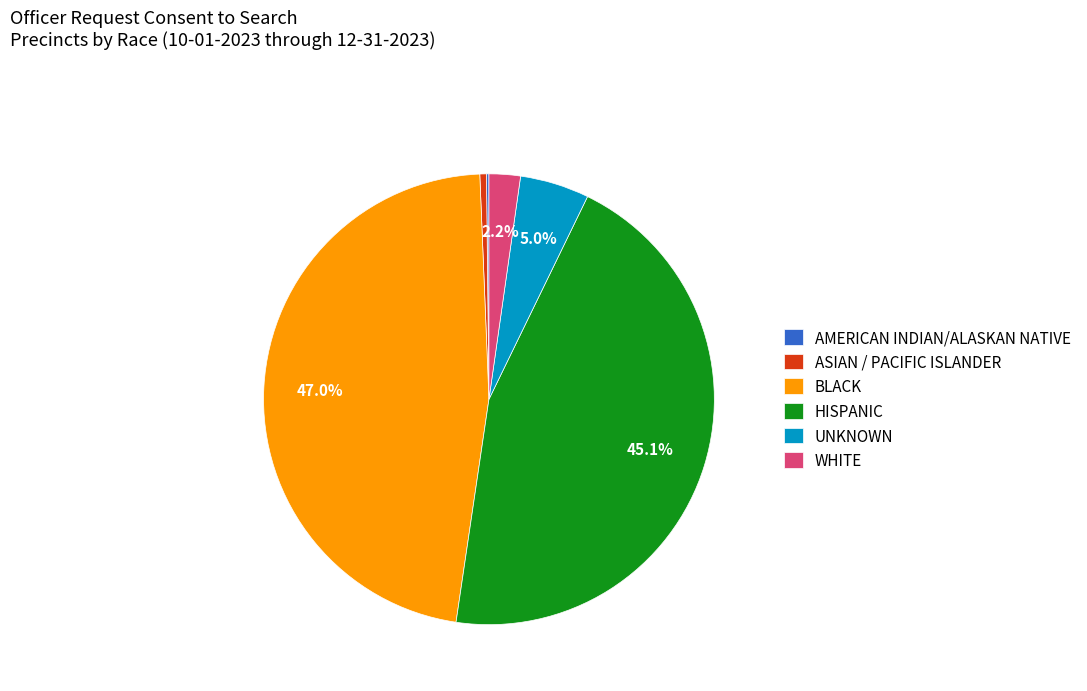

What percentage is NOT represented by UNKNOWN?

95.0%